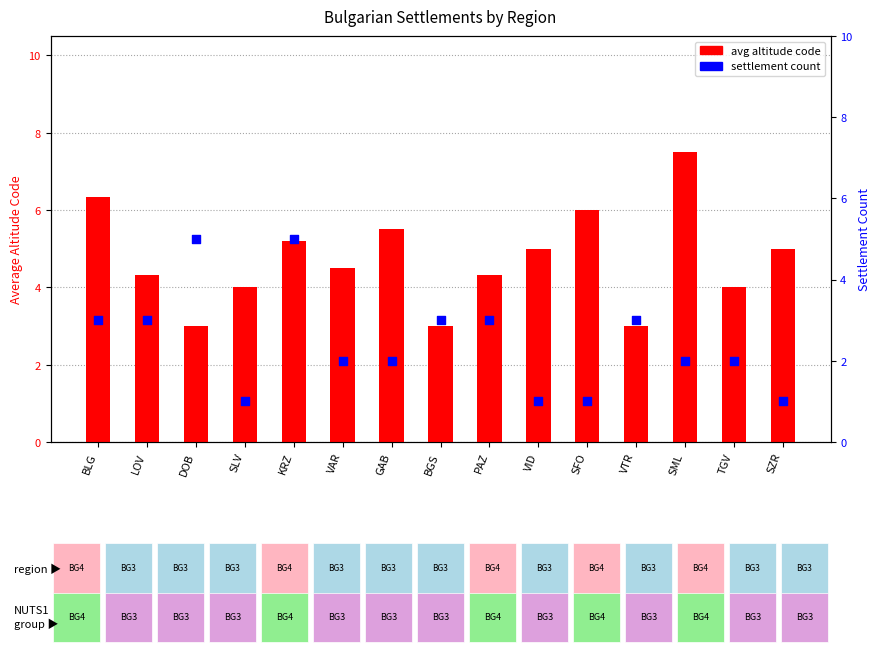

Which series reaches the minimum Y coordinate?

settlement count